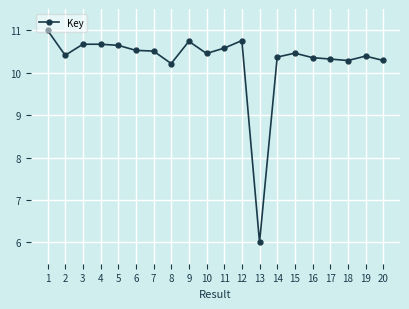

What is the average value?

10.3